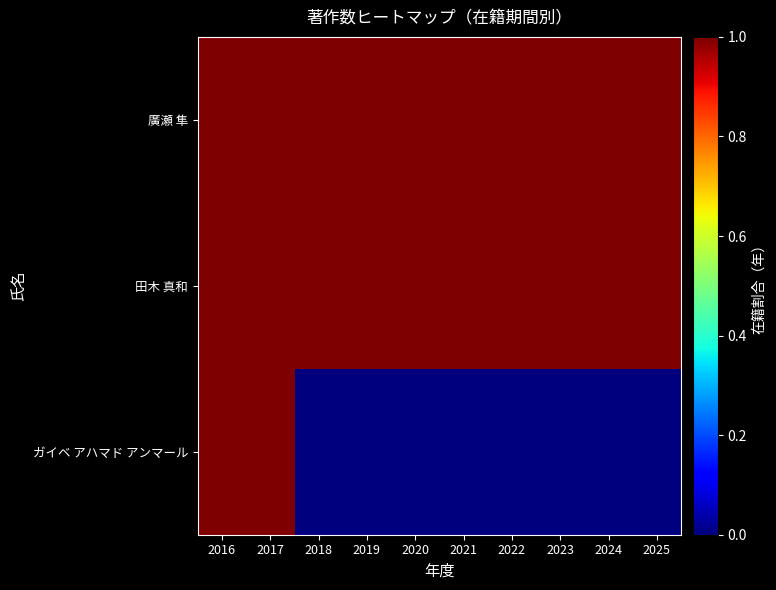

Reading left to right, transcribe all the data shown in this chart.

ガイベ アハマド アンマール: 2016=1	2017=1	2018=0	2019=0	2020=0	2021=0	2022=0	2023=0	2024=0	2025=0
田木 真和: 2016=1	2017=1	2018=1	2019=1	2020=1	2021=1	2022=1	2023=1	2024=1	2025=1
廣瀬 隼: 2016=1	2017=1	2018=1	2019=1	2020=1	2021=1	2022=1	2023=1	2024=1	2025=1